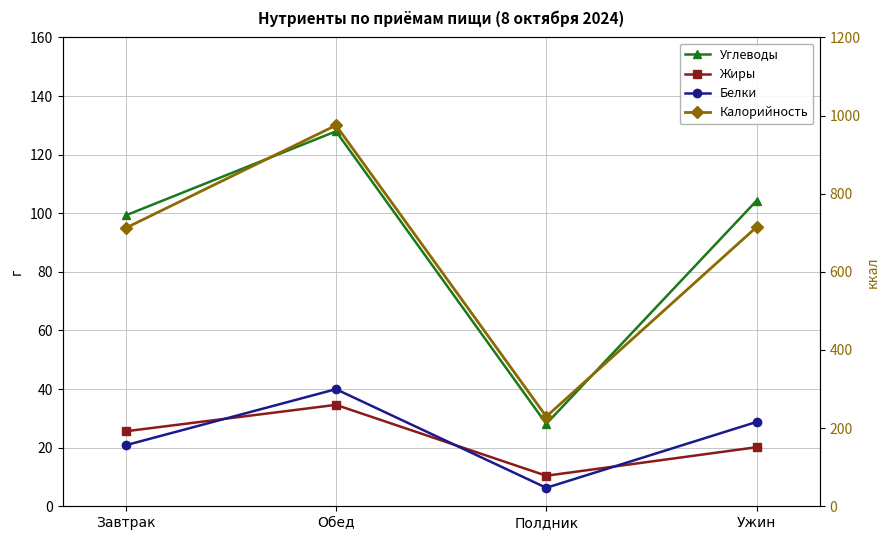

What is the difference between the second highest and minimum values in the Жиры series?

15.2